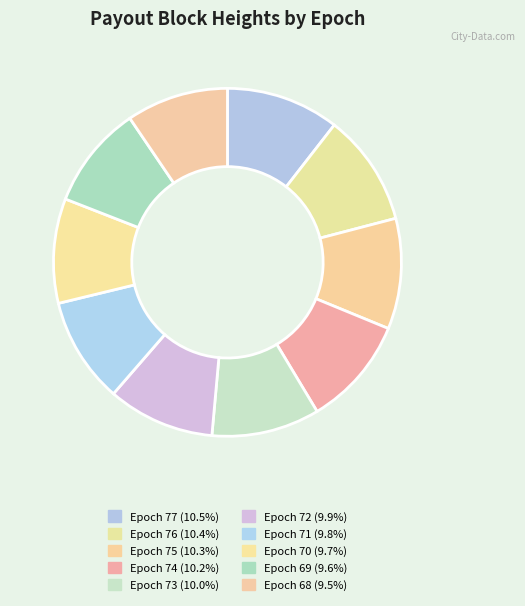

Count the number of slices in the pie.

10